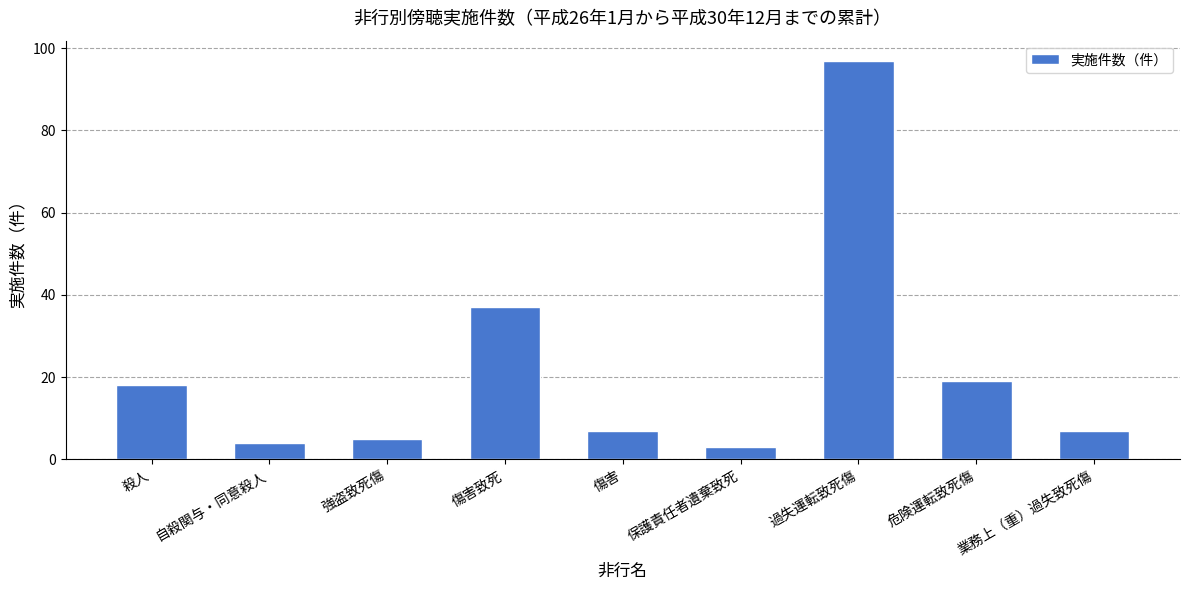

What is the average value?

22